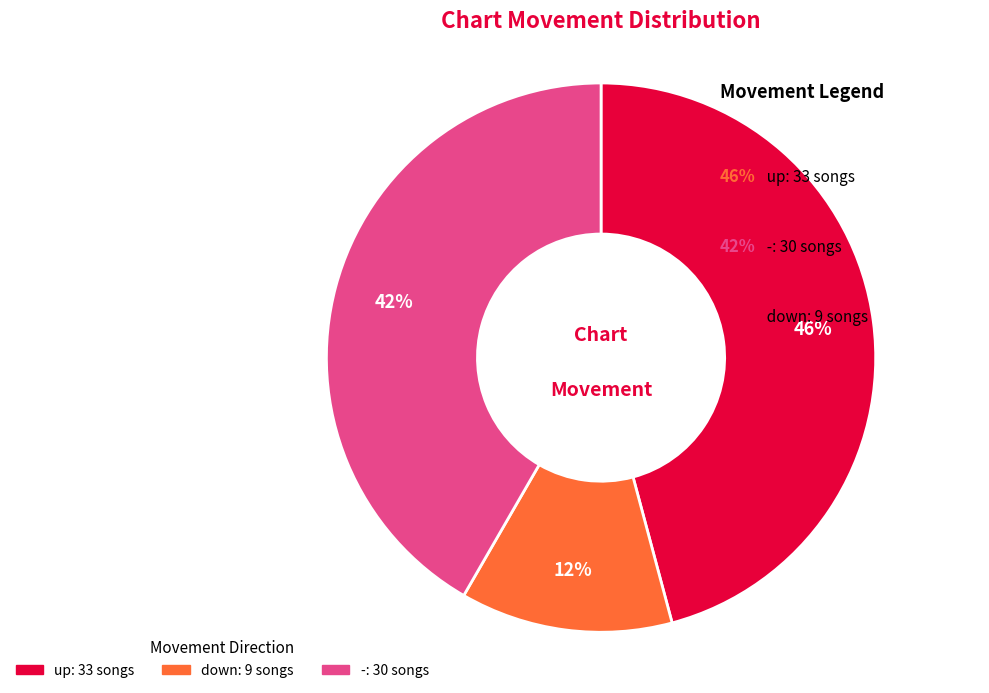

Approximately how many times larger is the value at down compared to -?

0.3